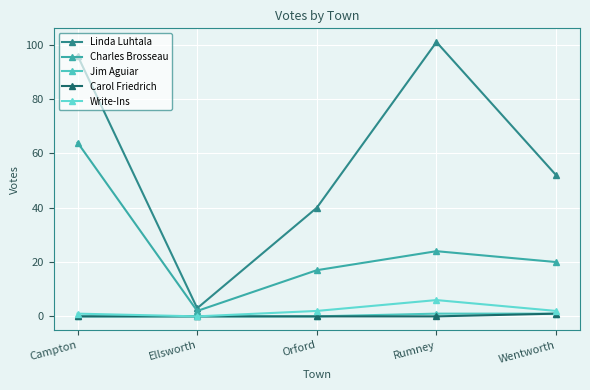

Does the chart have visible grid lines?

Yes